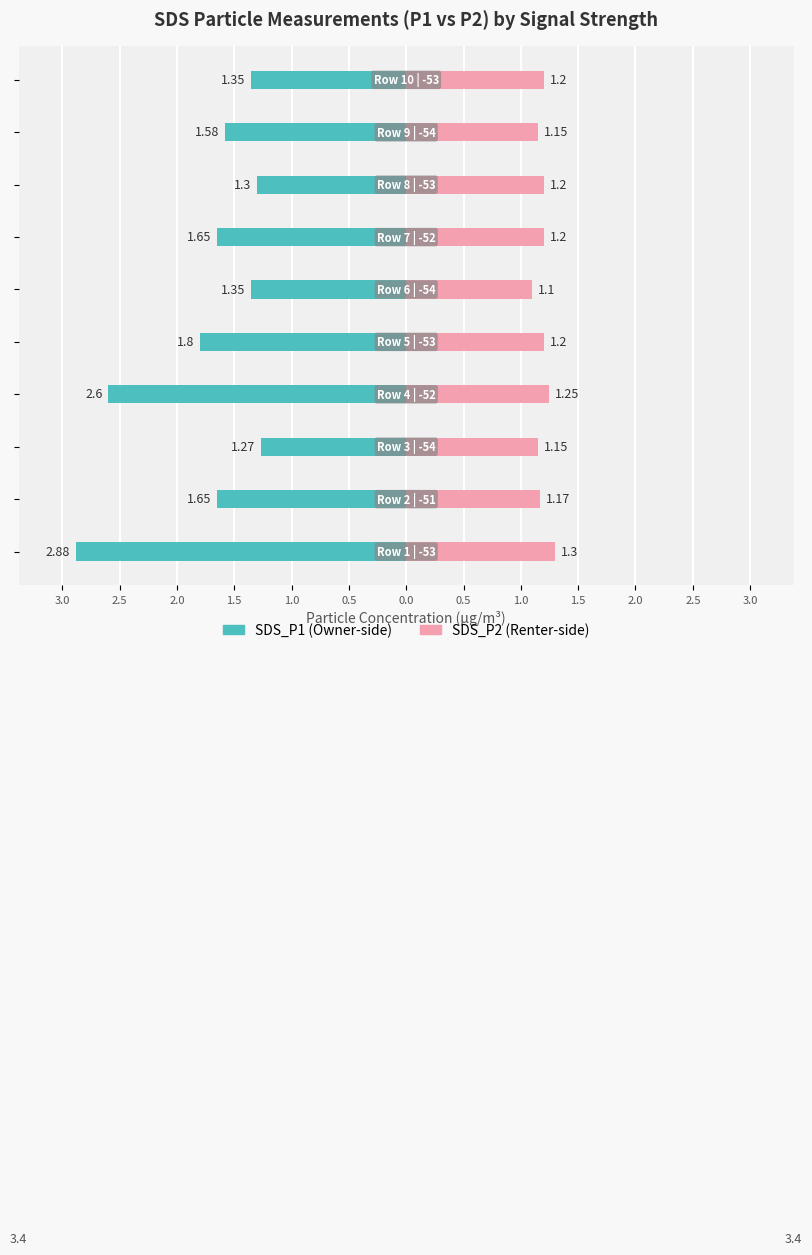

What is the lowest value of the SDS_P2 series?

1.1